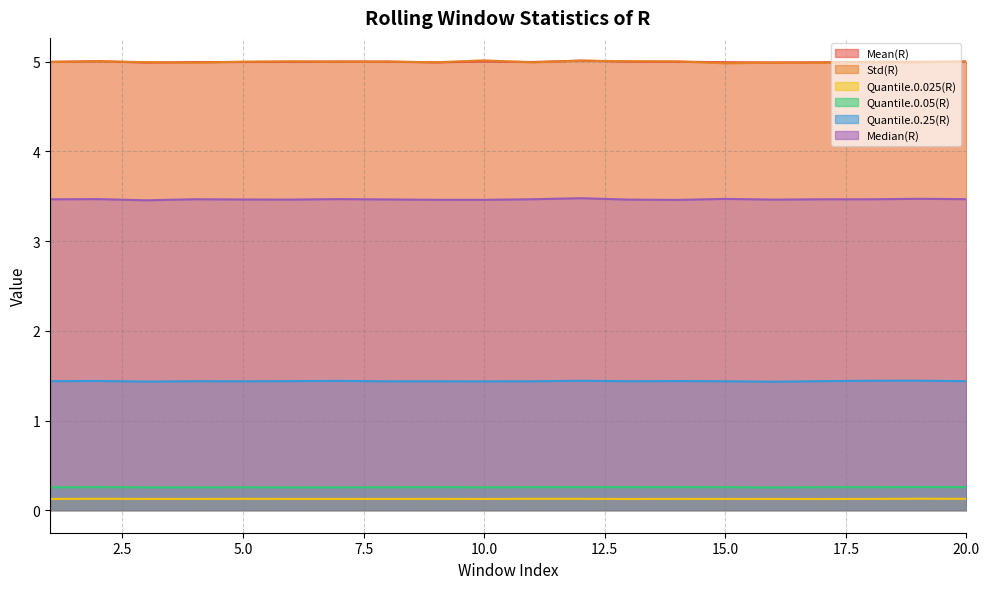

Reading right to left, extract all data points from this chart.

Mean(R): 20=5.0	19=5.0	18=5.0	17=5.0	16=5.0	15=5.0	14=5.0	13=5.0	12=5.0	11=5.0	10=5.0	9=5.0	8=5.0	7=5.0	6=5.0	5=5.0	4=5.0	3=5.0	2=5.0	1=5.0
Std(R): 20=5.0	19=5.0	18=5.0	17=5.0	16=5.0	15=5.0	14=5.0	13=5.0	12=5.0	11=5.0	10=5.0	9=5.0	8=5.0	7=5.0	6=5.0	5=5.0	4=5.0	3=5.0	2=5.0	1=5.0
Quantile.0.025(R): 20=0.1	19=0.1	18=0.1	17=0.1	16=0.1	15=0.1	14=0.1	13=0.1	12=0.1	11=0.1	10=0.1	9=0.1	8=0.1	7=0.1	6=0.1	5=0.1	4=0.1	3=0.1	2=0.1	1=0.1
Quantile.0.05(R): 20=0.3	19=0.3	18=0.3	17=0.3	16=0.3	15=0.3	14=0.3	13=0.3	12=0.3	11=0.3	10=0.3	9=0.3	8=0.3	7=0.3	6=0.3	5=0.3	4=0.3	3=0.3	2=0.3	1=0.3
Quantile.0.25(R): 20=1.4	19=1.4	18=1.4	17=1.4	16=1.4	15=1.4	14=1.4	13=1.4	12=1.4	11=1.4	10=1.4	9=1.4	8=1.4	7=1.4	6=1.4	5=1.4	4=1.4	3=1.4	2=1.4	1=1.4
Median(R): 20=3.5	19=3.5	18=3.5	17=3.5	16=3.5	15=3.5	14=3.5	13=3.5	12=3.5	11=3.5	10=3.5	9=3.5	8=3.5	7=3.5	6=3.5	5=3.5	4=3.5	3=3.5	2=3.5	1=3.5